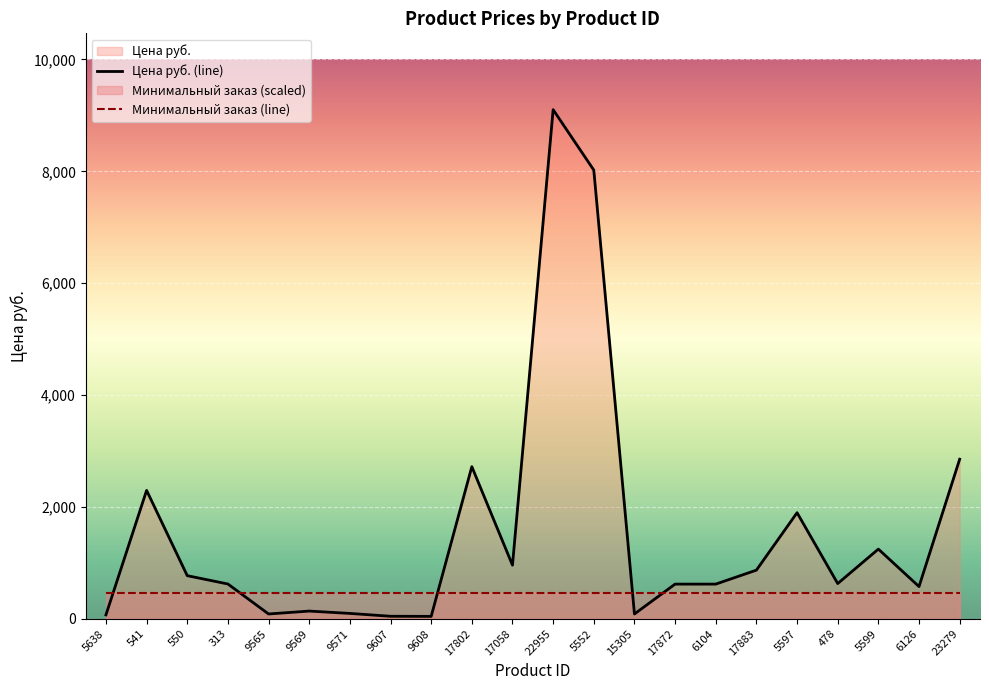

Is the value of Цена руб. (line) at 17883 greater than the value of Минимальный заказ (line) at 22955?

Yes